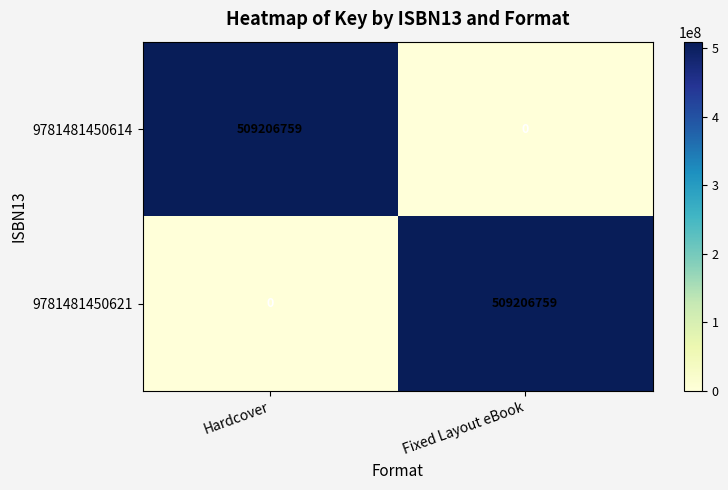

Reading left to right, what are all the values shown in this chart?

9781481450614: 509206759	0
9781481450621: 0	509206759